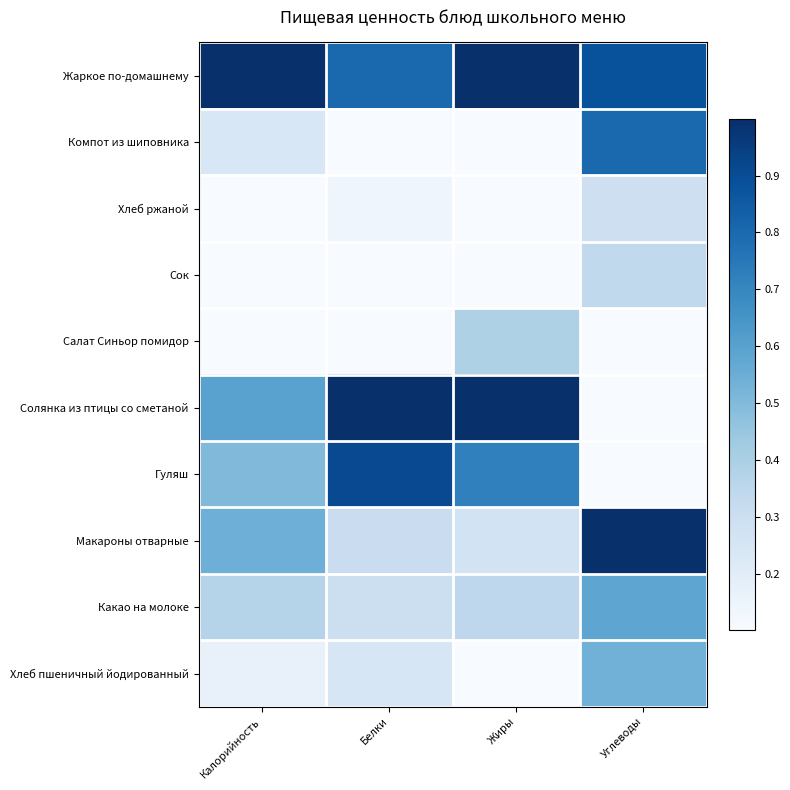

Which series has the largest total across all categories?

Жаркое по-домашнему